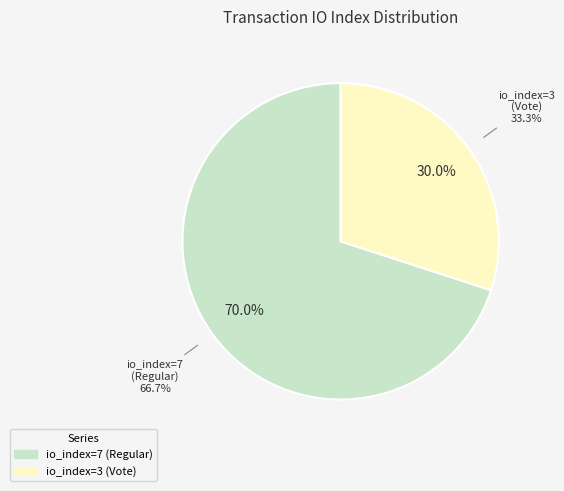

Which category has the smallest portion of the pie?

io_index=3 (Vote)